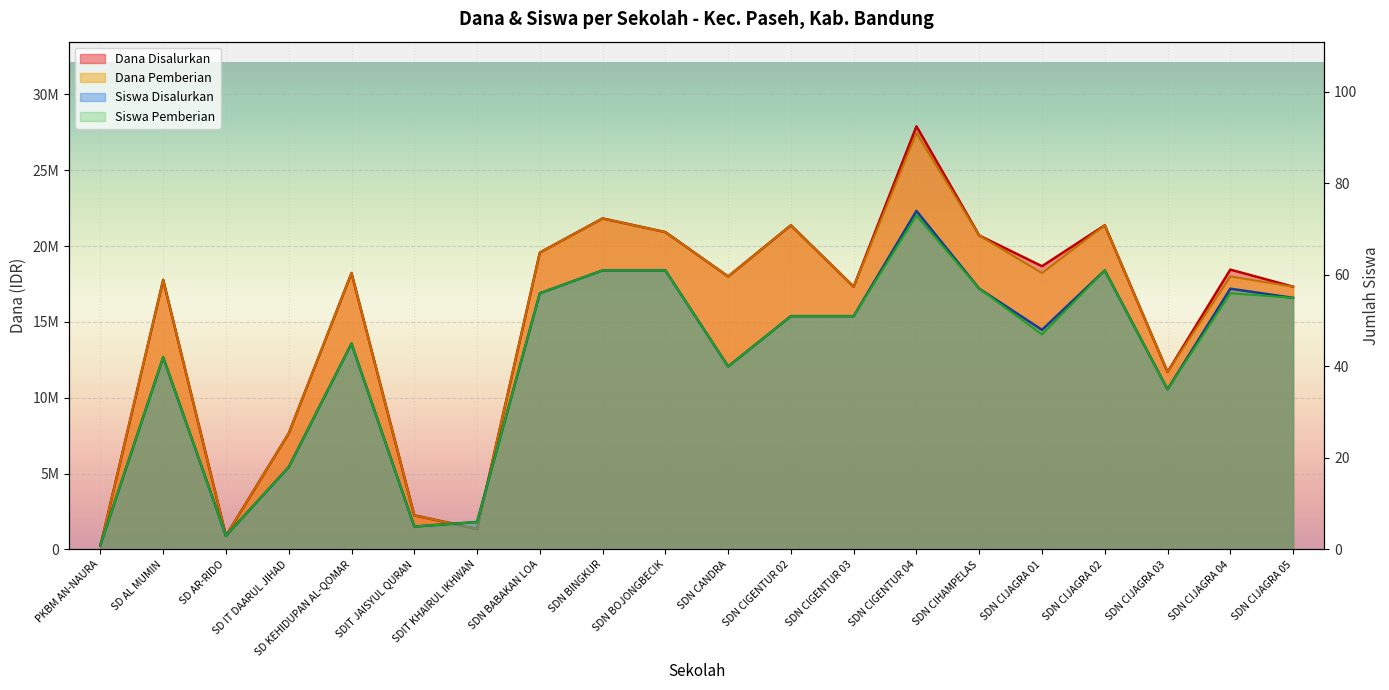

Reading left to right, list all the values displayed in this chart.

Dana Disalurkan: PKBM AN-NAURA=225000	SD AL MUMIN=17775000	SD AR-RIDO=900000	SD IT DAARUL JIHAD=7650000	SD KEHIDUPAN AL-QOMAR=18225000	SDIT JAISYUL QURAN=2250000	SDIT KHAIRUL IKHWAN=1350000	SDN BABAKAN LOA=19575000	SDN BINGKUR=21825000	SDN BOJONGBECIK=20925000	SDN CANDRA=18000000	SDN CIGENTUR 02=21375000	SDN CIGENTUR 03=17325000	SDN CIGENTUR 04=27900000	SDN CIHAMPELAS=20700000	SDN CIJAGRA 01=18675000	SDN CIJAGRA 02=21375000	SDN CIJAGRA 03=11700000	SDN CIJAGRA 04=18450000	SDN CIJAGRA 05=17325000
Dana Pemberian: PKBM AN-NAURA=225000	SD AL MUMIN=17775000	SD AR-RIDO=900000	SD IT DAARUL JIHAD=7650000	SD KEHIDUPAN AL-QOMAR=18225000	SDIT JAISYUL QURAN=2250000	SDIT KHAIRUL IKHWAN=1350000	SDN BABAKAN LOA=19575000	SDN BINGKUR=21825000	SDN BOJONGBECIK=20925000	SDN CANDRA=18000000	SDN CIGENTUR 02=21375000	SDN CIGENTUR 03=17325000	SDN CIGENTUR 04=27450000	SDN CIHAMPELAS=20700000	SDN CIJAGRA 01=18225000	SDN CIJAGRA 02=21375000	SDN CIJAGRA 03=11700000	SDN CIJAGRA 04=18000000	SDN CIJAGRA 05=17325000
Siswa Disalurkan: PKBM AN-NAURA=1	SD AL MUMIN=42	SD AR-RIDO=3	SD IT DAARUL JIHAD=18	SD KEHIDUPAN AL-QOMAR=45	SDIT JAISYUL QURAN=5	SDIT KHAIRUL IKHWAN=6	SDN BABAKAN LOA=56	SDN BINGKUR=61	SDN BOJONGBECIK=61	SDN CANDRA=40	SDN CIGENTUR 02=51	SDN CIGENTUR 03=51	SDN CIGENTUR 04=74	SDN CIHAMPELAS=57	SDN CIJAGRA 01=48	SDN CIJAGRA 02=61	SDN CIJAGRA 03=35	SDN CIJAGRA 04=57	SDN CIJAGRA 05=55
Siswa Pemberian: PKBM AN-NAURA=1	SD AL MUMIN=42	SD AR-RIDO=3	SD IT DAARUL JIHAD=18	SD KEHIDUPAN AL-QOMAR=45	SDIT JAISYUL QURAN=5	SDIT KHAIRUL IKHWAN=6	SDN BABAKAN LOA=56	SDN BINGKUR=61	SDN BOJONGBECIK=61	SDN CANDRA=40	SDN CIGENTUR 02=51	SDN CIGENTUR 03=51	SDN CIGENTUR 04=73	SDN CIHAMPELAS=57	SDN CIJAGRA 01=47	SDN CIJAGRA 02=61	SDN CIJAGRA 03=35	SDN CIJAGRA 04=56	SDN CIJAGRA 05=55